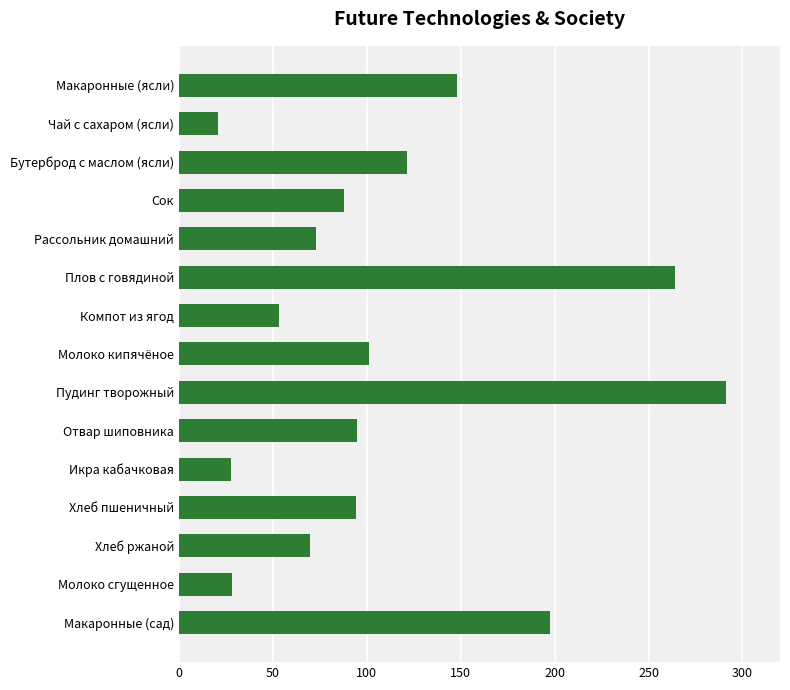

What is the value of the 10th bar from the top?

94.8